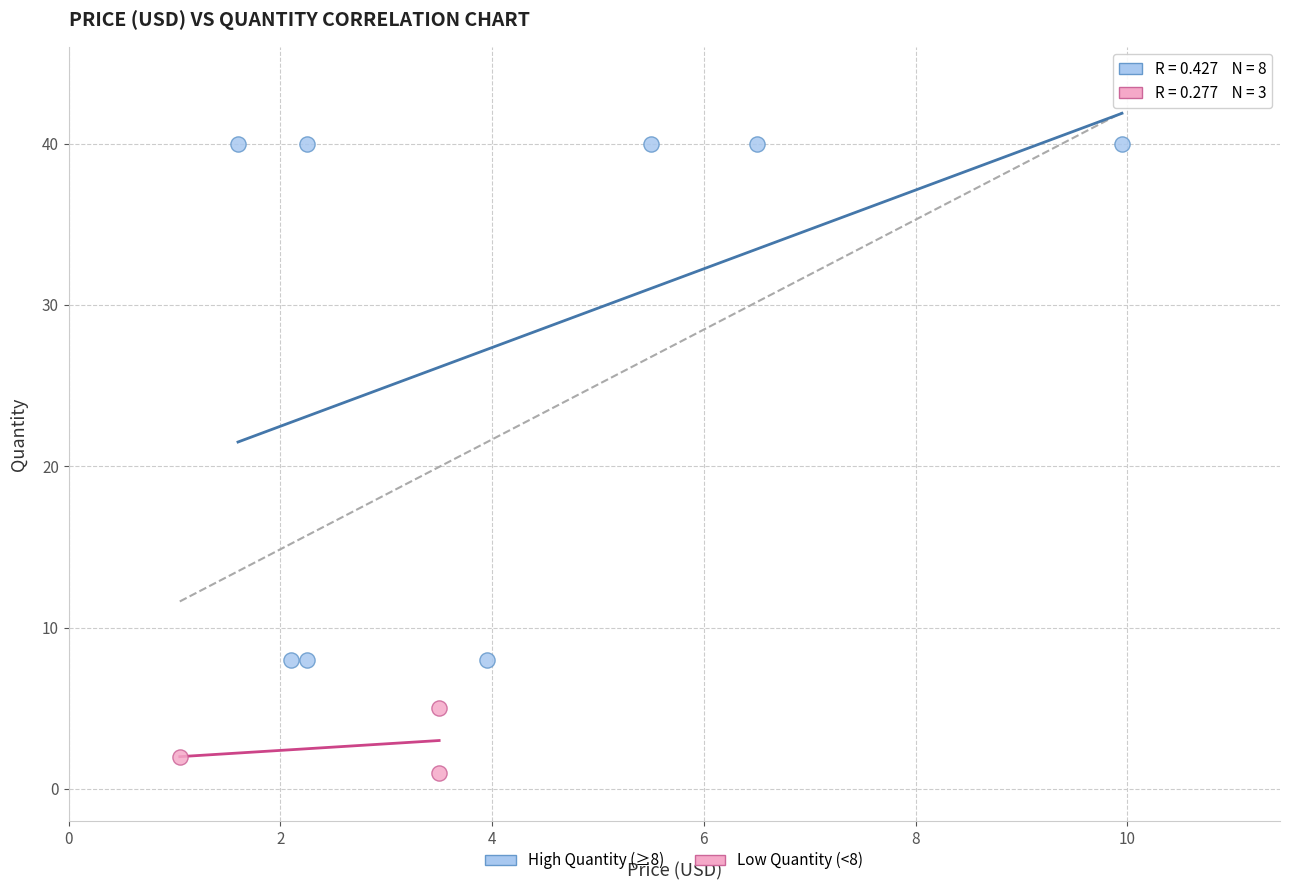

Which series contains the lowest Y value?

Low Quantity (<8)